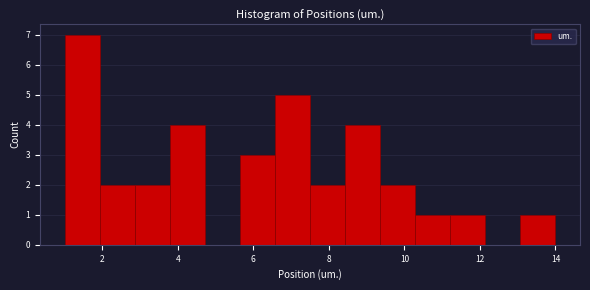

How tall is the bar that spans 1.0 to 2.0 on the x-axis? Neither the bar edges nor the heights are printed on the chart, so give them approximately, as read against the axes.

7